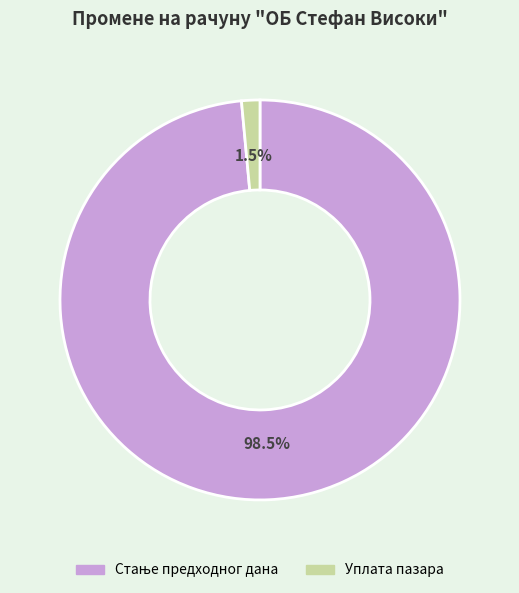

Which category has the smallest portion of the pie?

Уплата пазара